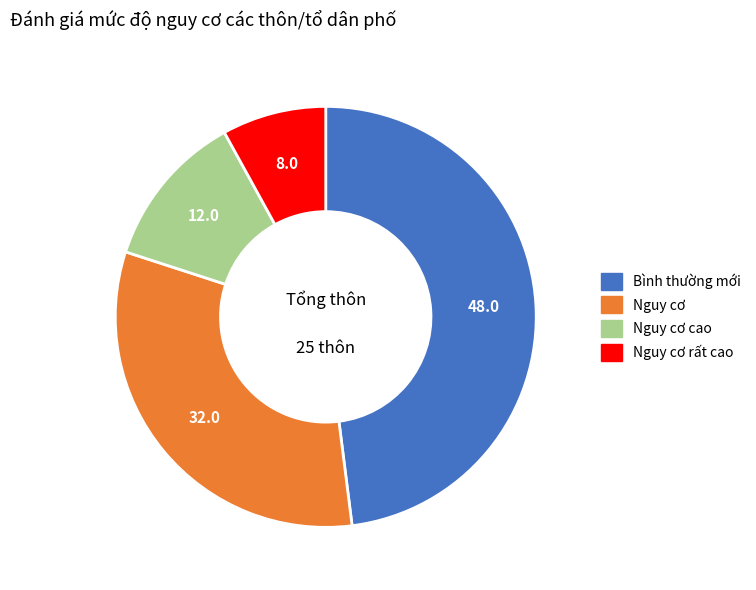

Which category has the smallest portion of the pie?

Nguy cơ rất cao